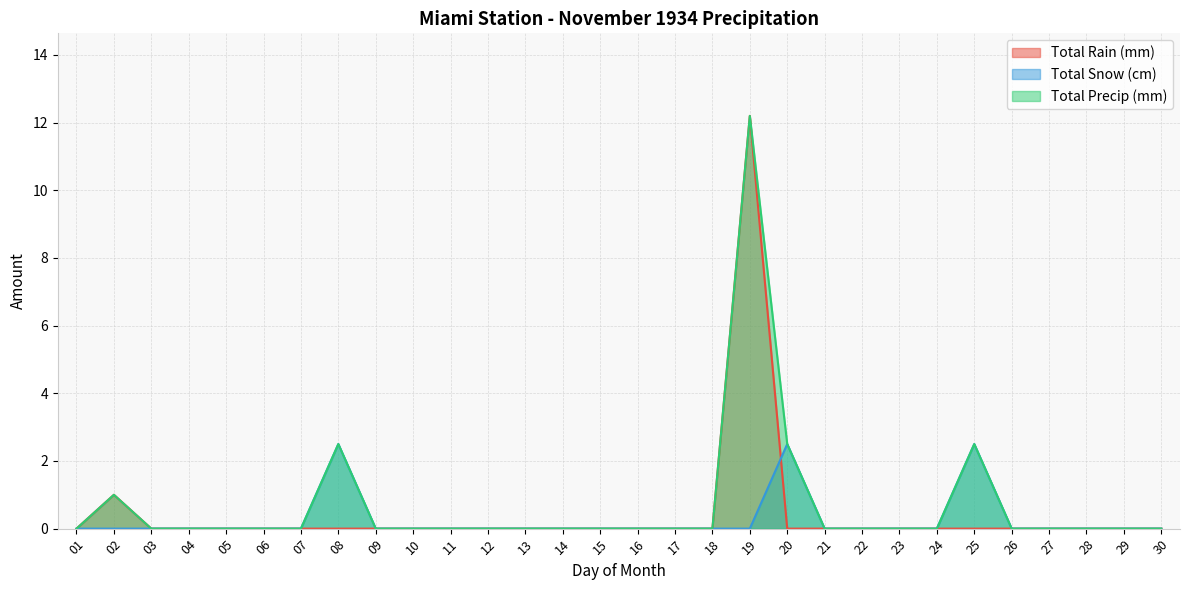

What is the difference between the second highest and second lowest values in the Total Snow (cm) series?

2.5